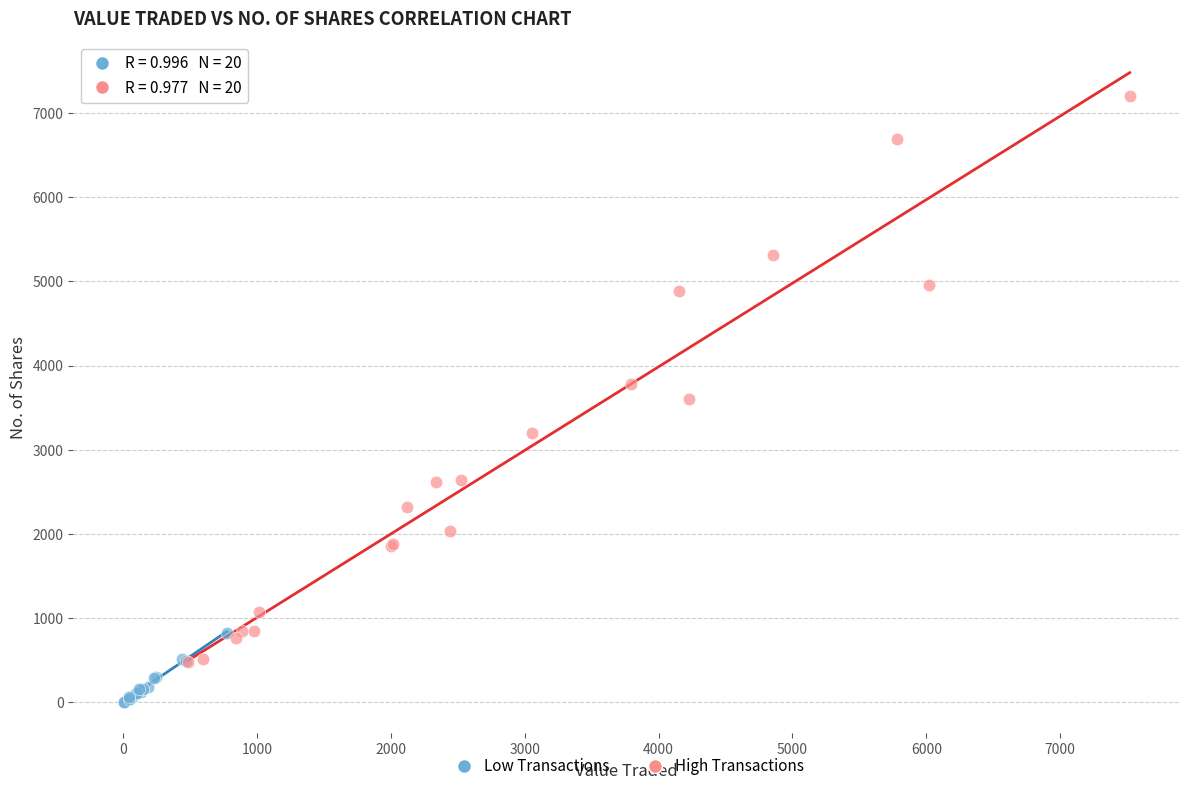

Which series has the widest spread of Y values?

High Transactions